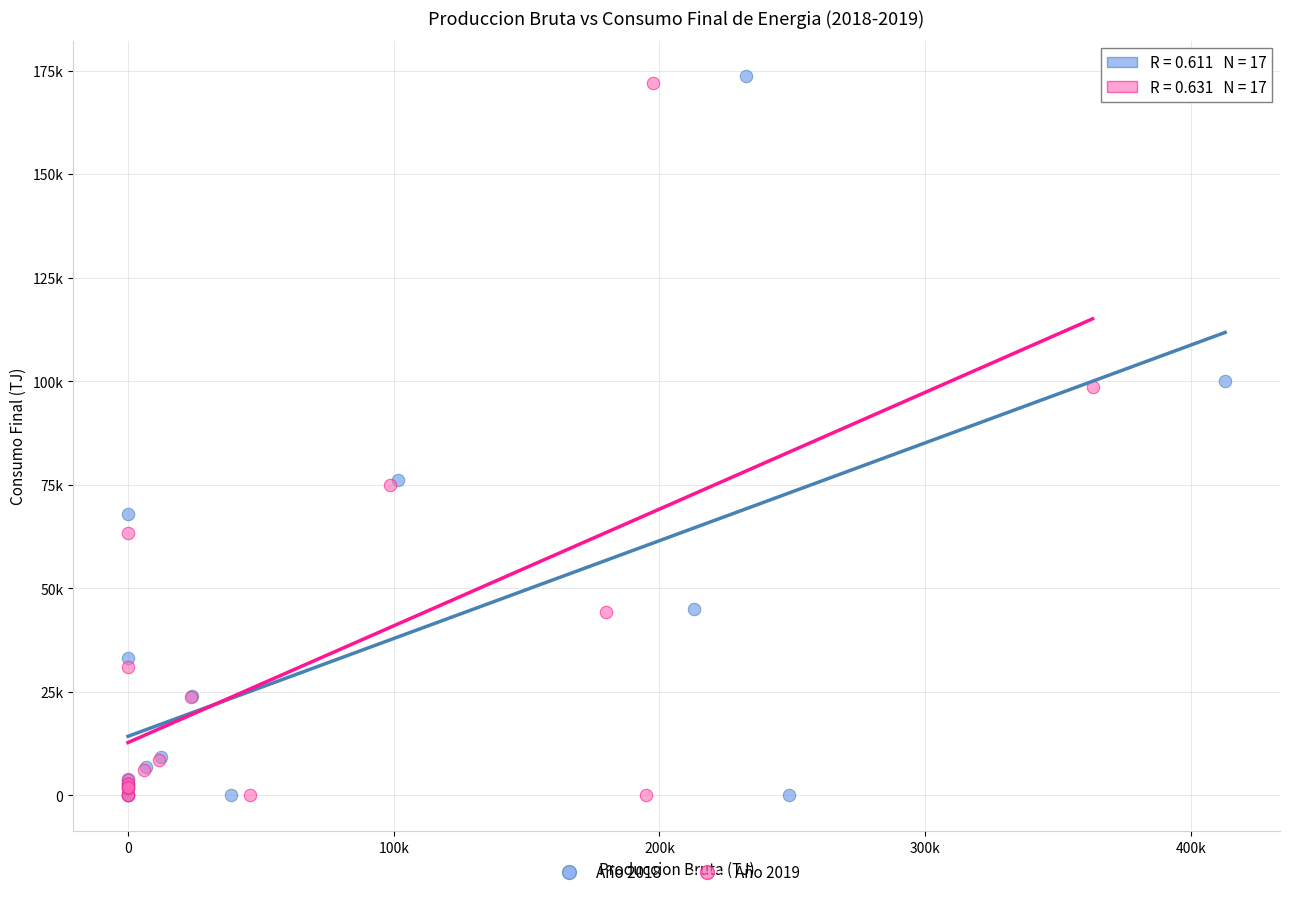

What are all the series names shown in the legend?

Año 2018, Año 2019